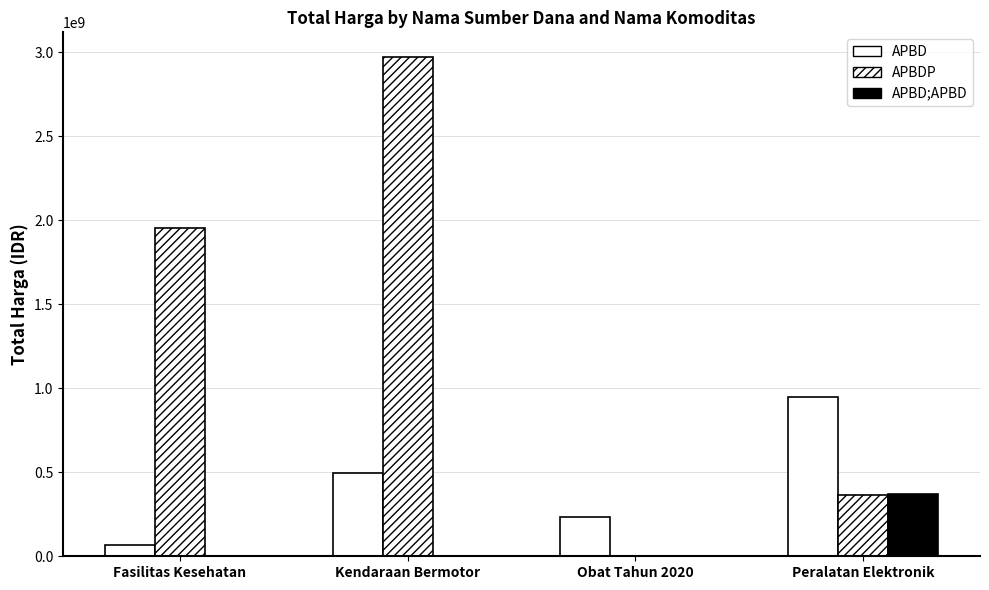

Reading left to right, list all the values displayed in this chart.

APBD: Fasilitas Kesehatan=66441200	Kendaraan Bermotor=493000000	Obat Tahun 2020=232855470	Peralatan Elektronik=948699000
APBDP: Fasilitas Kesehatan=1953197940	Kendaraan Bermotor=2970562000	Obat Tahun 2020=0	Peralatan Elektronik=362103800
APBD;APBD: Fasilitas Kesehatan=0	Kendaraan Bermotor=0	Obat Tahun 2020=0	Peralatan Elektronik=373404000